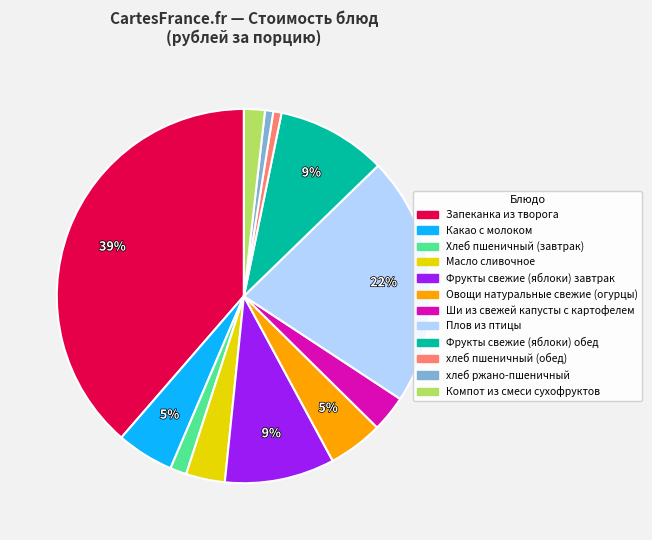

Which has a higher value, Масло сливочное or хлеб пшеничный (обед)?

Масло сливочное